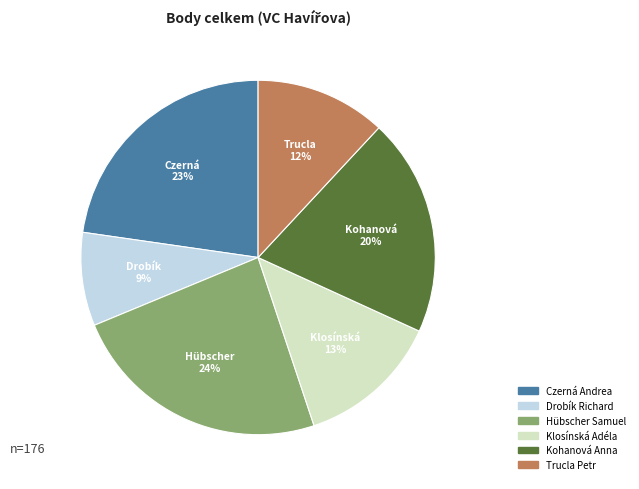

Count the number of slices in the pie.

6